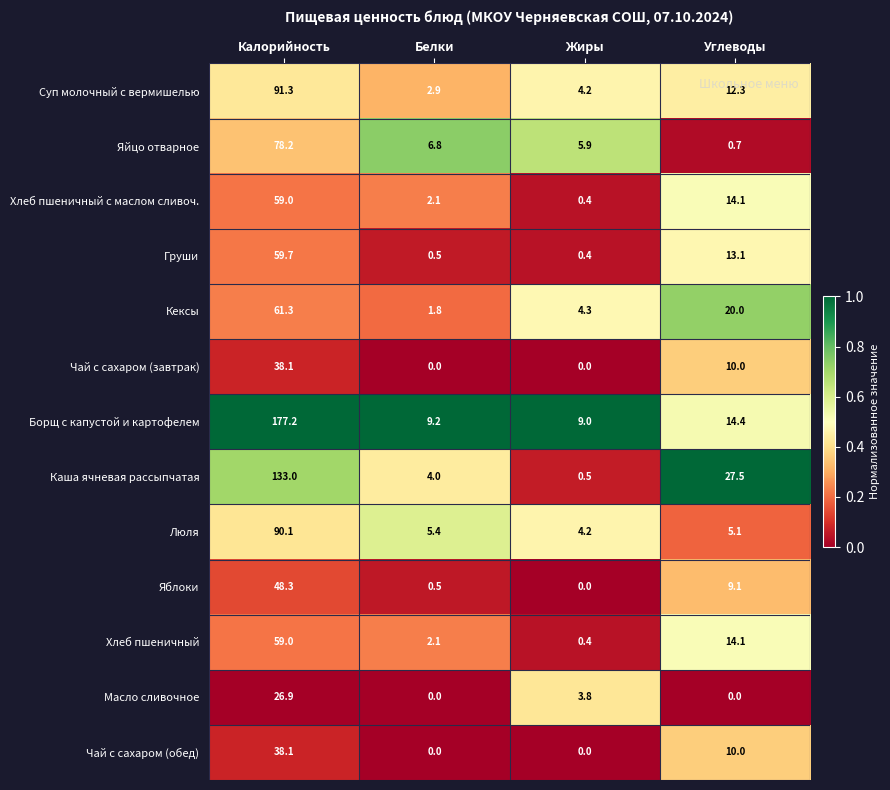

At which category is the sum across all series the highest?

Калорийность